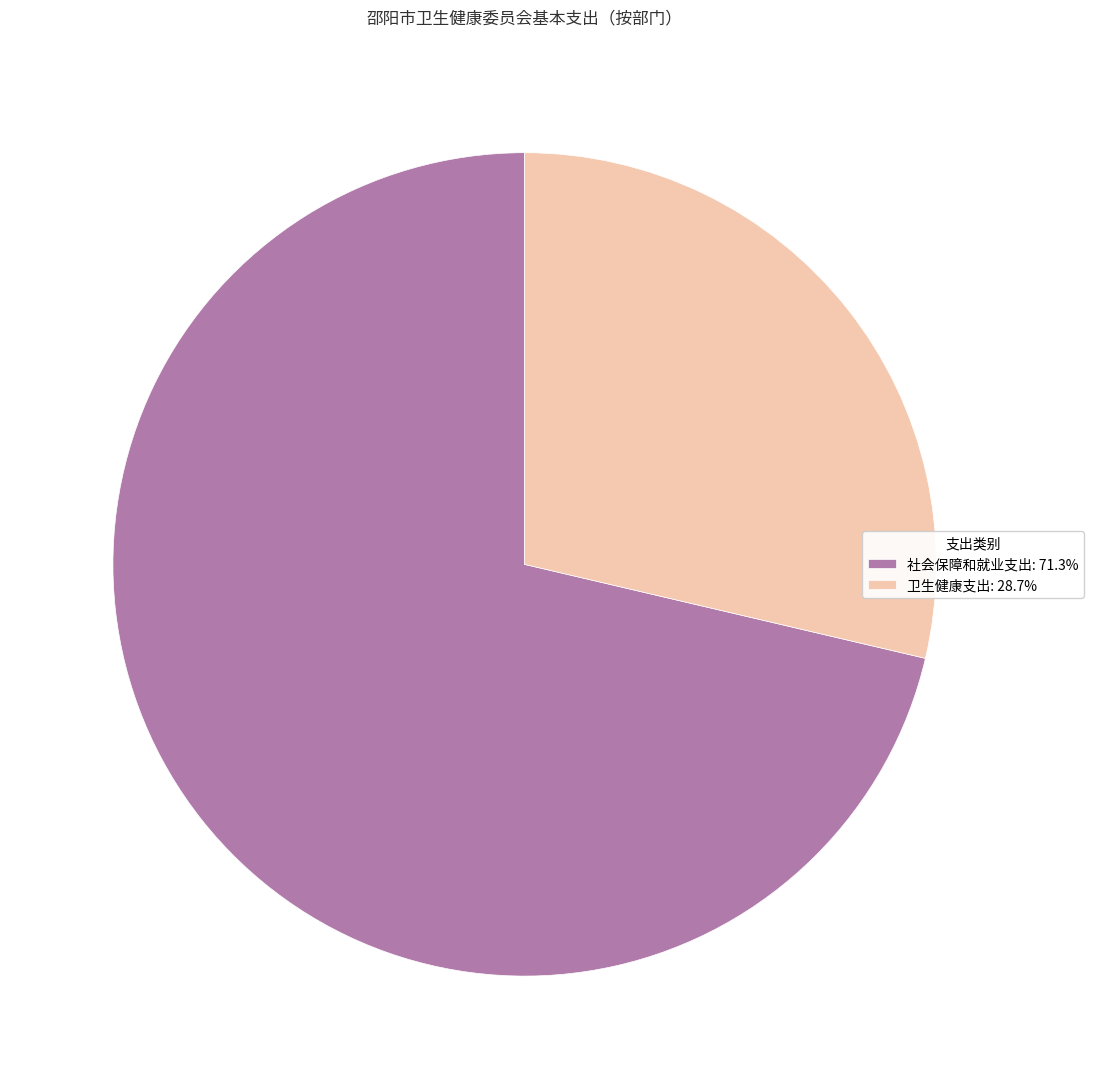

Is the sum of 卫生健康支出: 28.7% and 社会保障和就业支出: 71.3% greater than half?

Yes